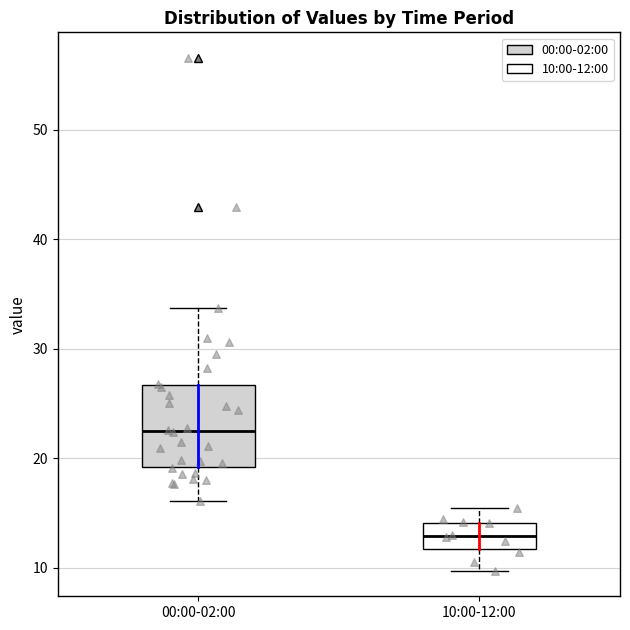

Reading left to right, transcribe this box plot: for each box, give where its median line is, the range the box spans, and where its two whiskers end, as read against the y-axis. The values are not printed on the chart, so give them approximately, as read against the axis.

00:00-02:00: median 23, box 19 to 27, whiskers 16 to 34
10:00-12:00: median 13, box 12 to 14, whiskers 10 to 15